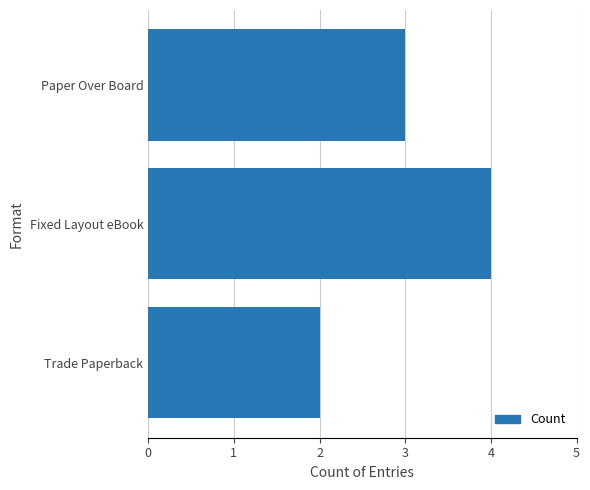

What is the ratio of the value at Trade Paperback to the value at Paper Over Board?

0.7